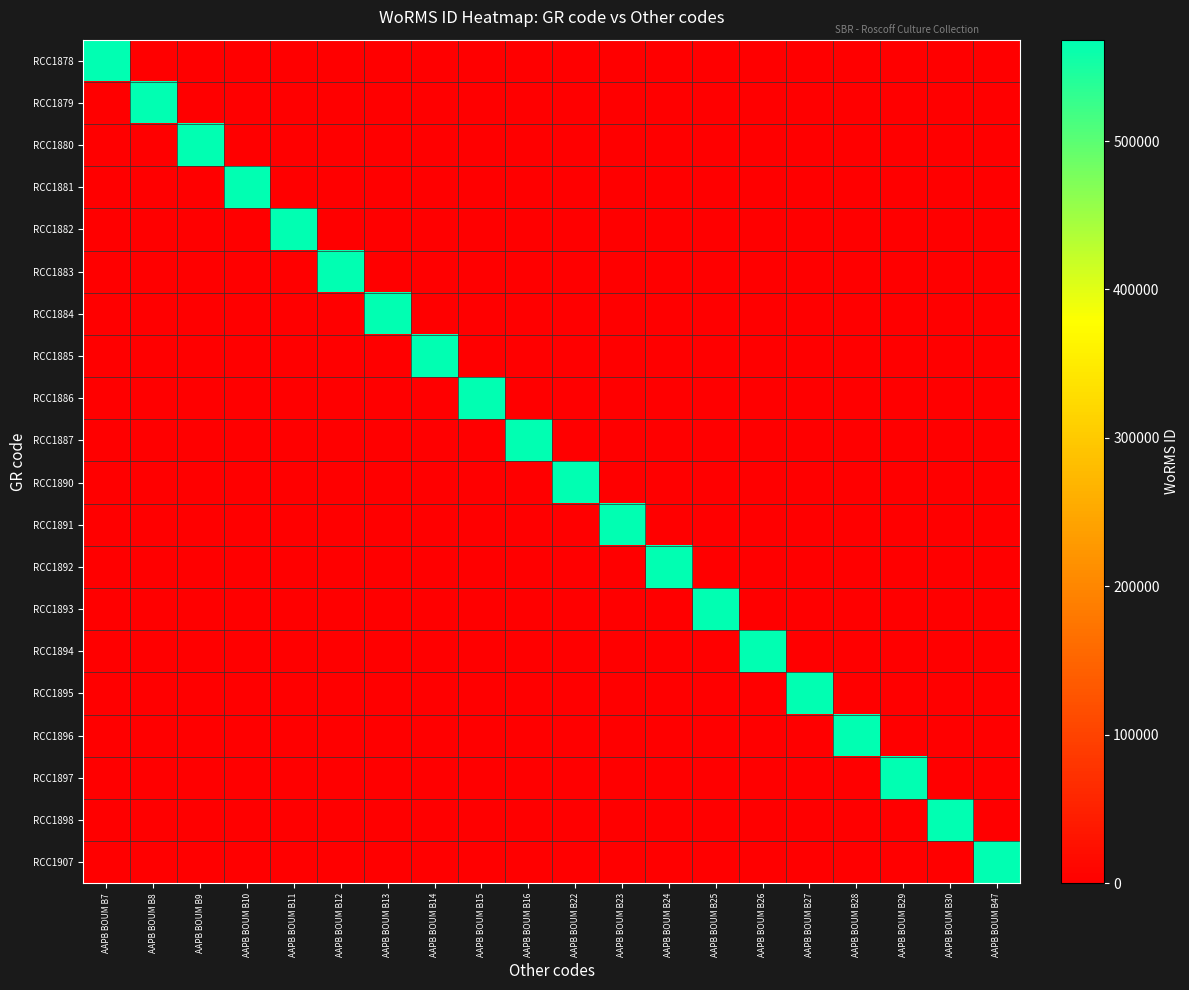

What is the maximum value shown in the chart?

568277